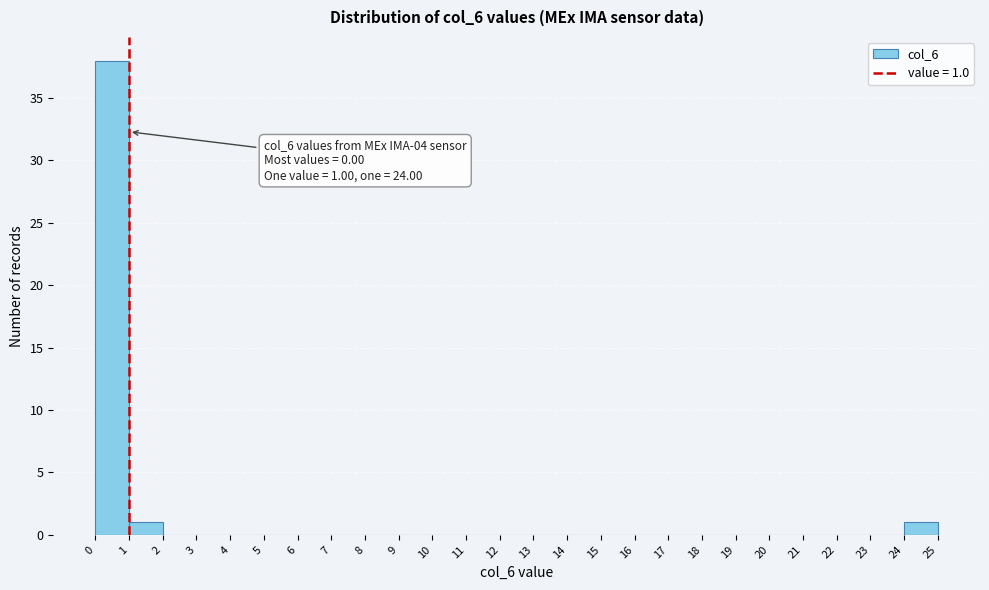

Which range on the x-axis has the tallest bar?

0 to 1